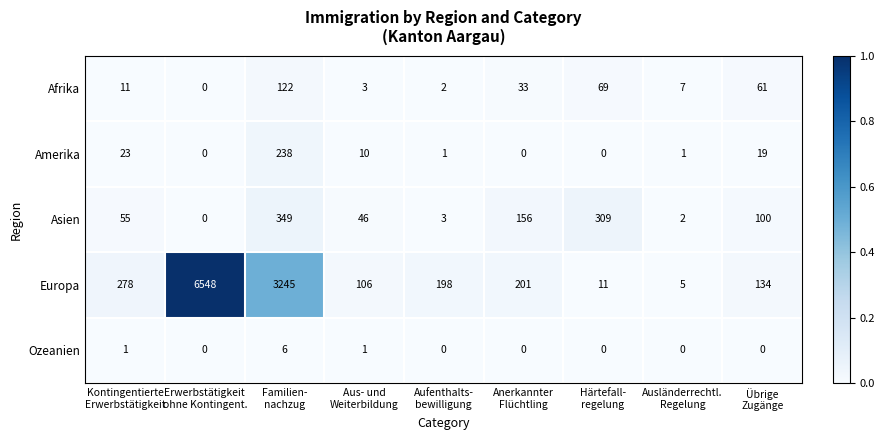

What is the greatest value displayed?

6548